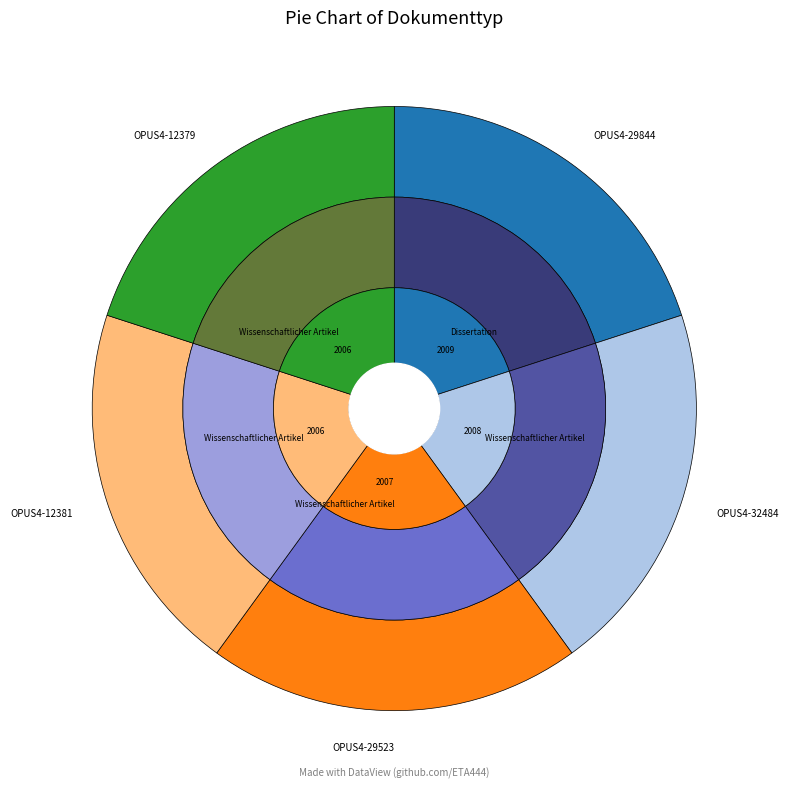

Which slice is the largest?

OPUS4-29844